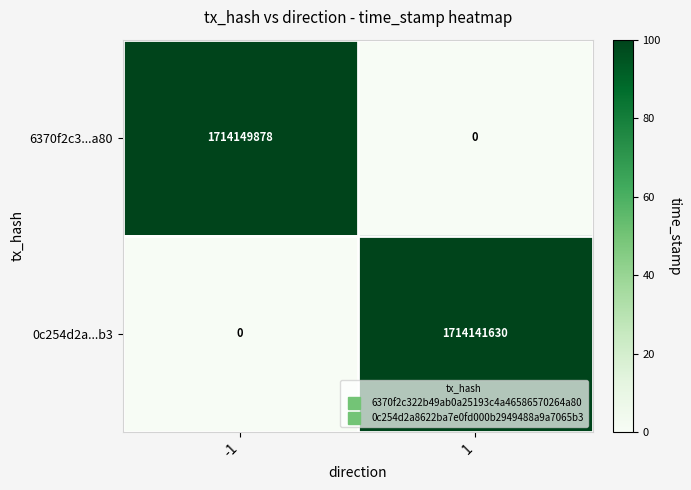

Which series has the widest spread of values?

6370f2c3...a80